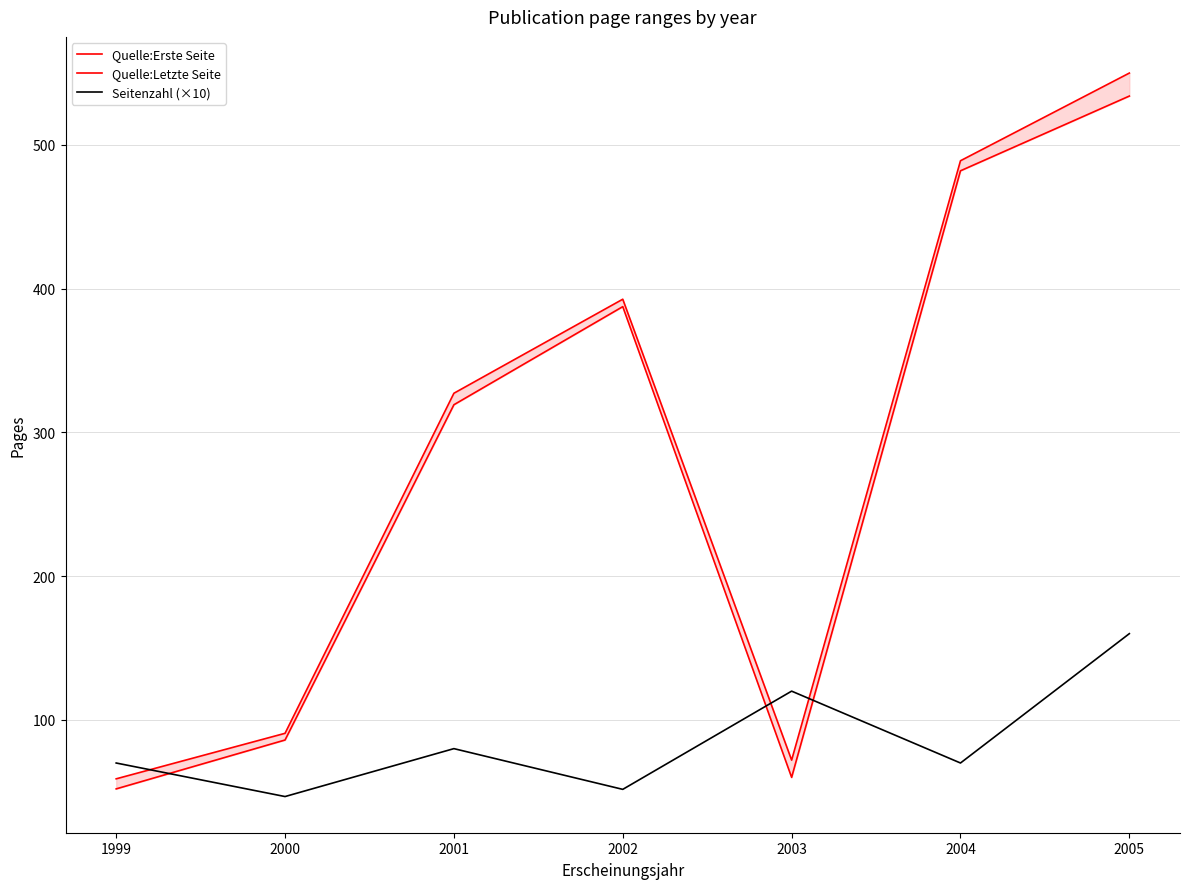

True or false: Seitenzahl (×10) has a value of 120.7 at 2004.

False